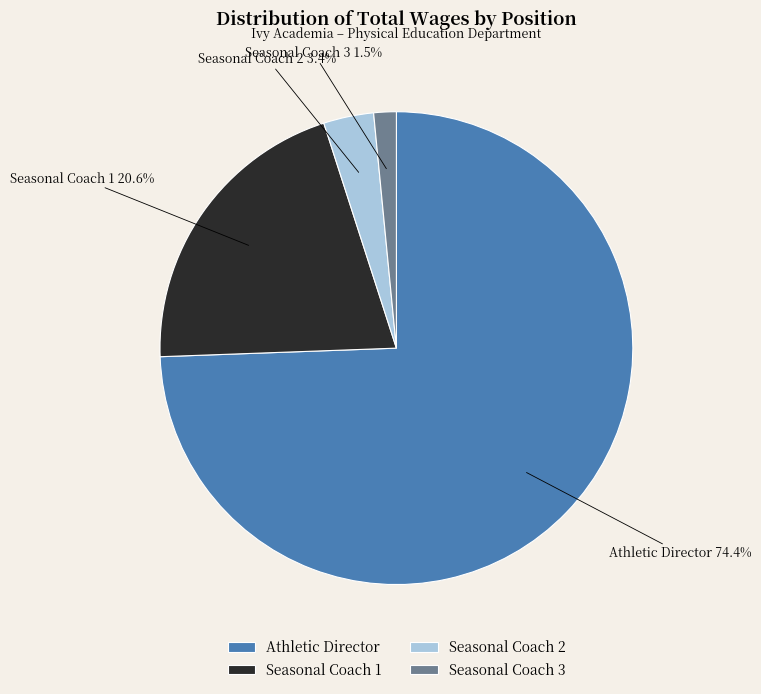

What percentage is NOT represented by Seasonal Coach 2?

96.6%